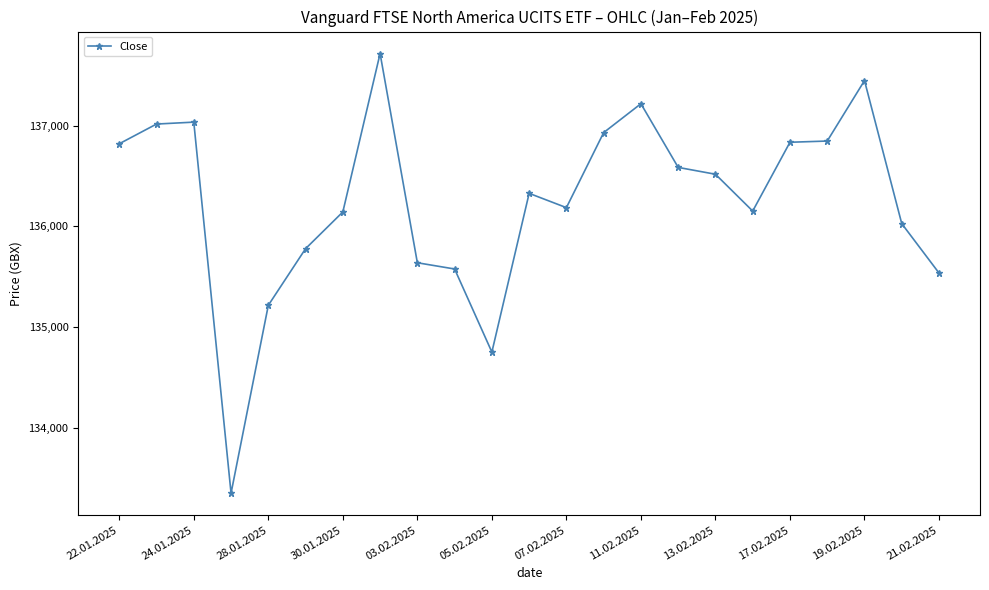

What is the difference between the maximum and minimum values?

4371